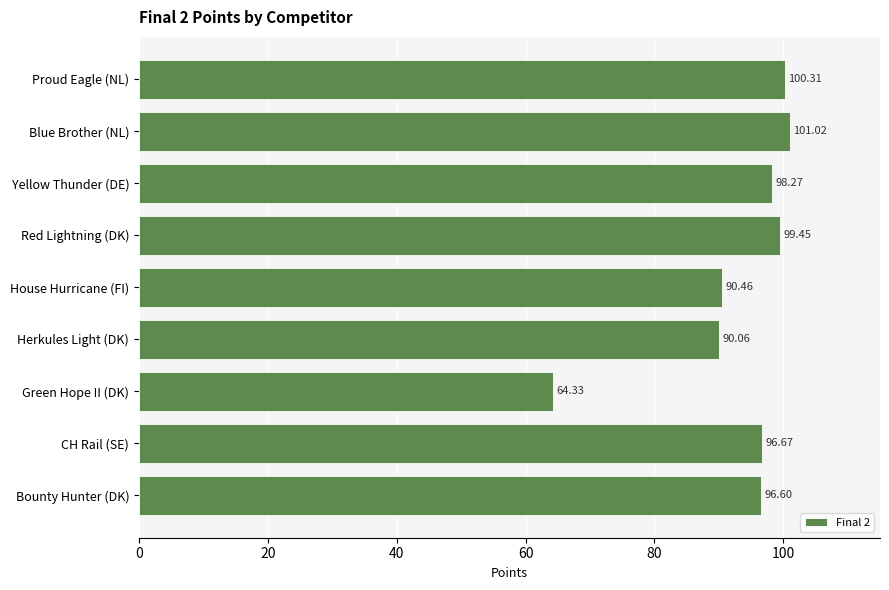

Which category has the highest value across all series?

Blue Brother (NL)